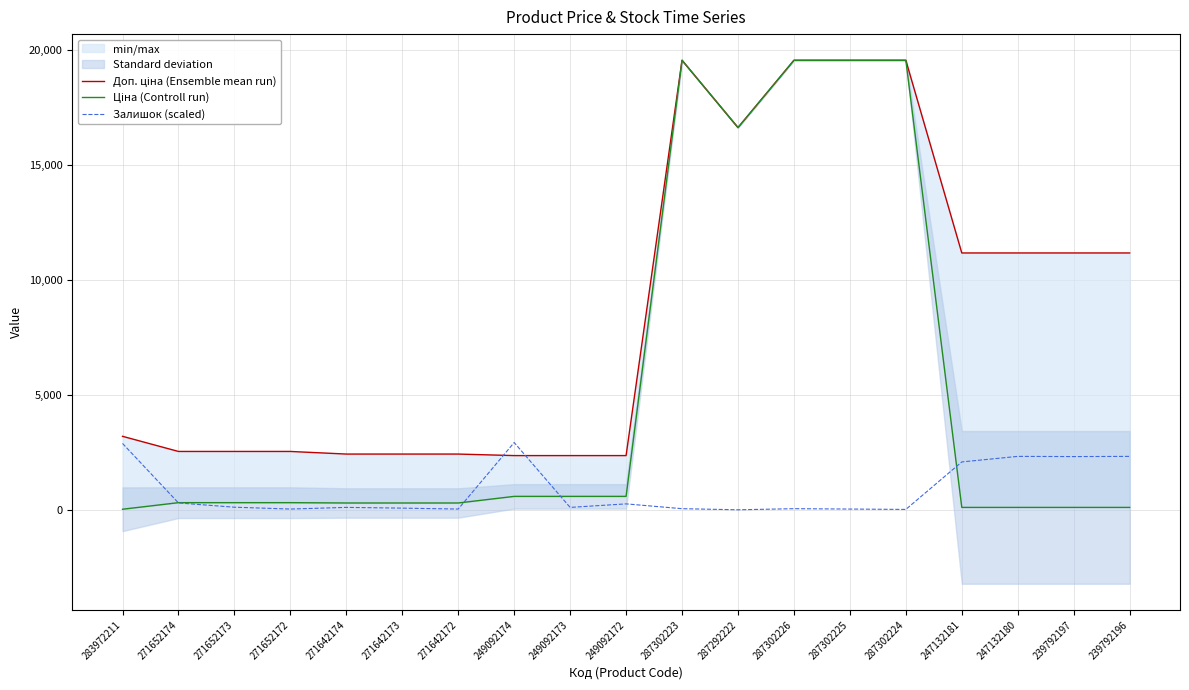

What is the approximate value of Доп. ціна (Ensemble mean run) at 271642173?

2432.8